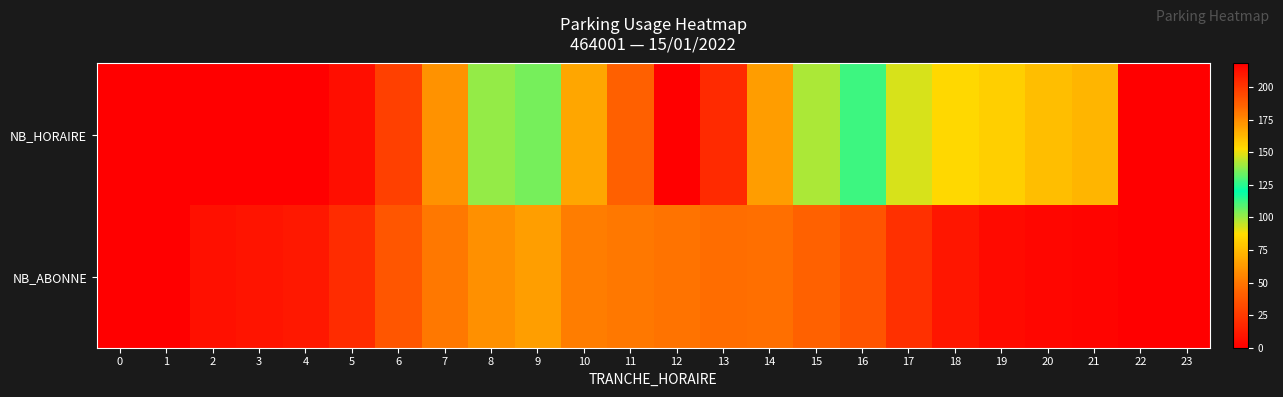

Rank the series at 3 from highest to lowest value.

NB_ABONNE, NB_HORAIRE